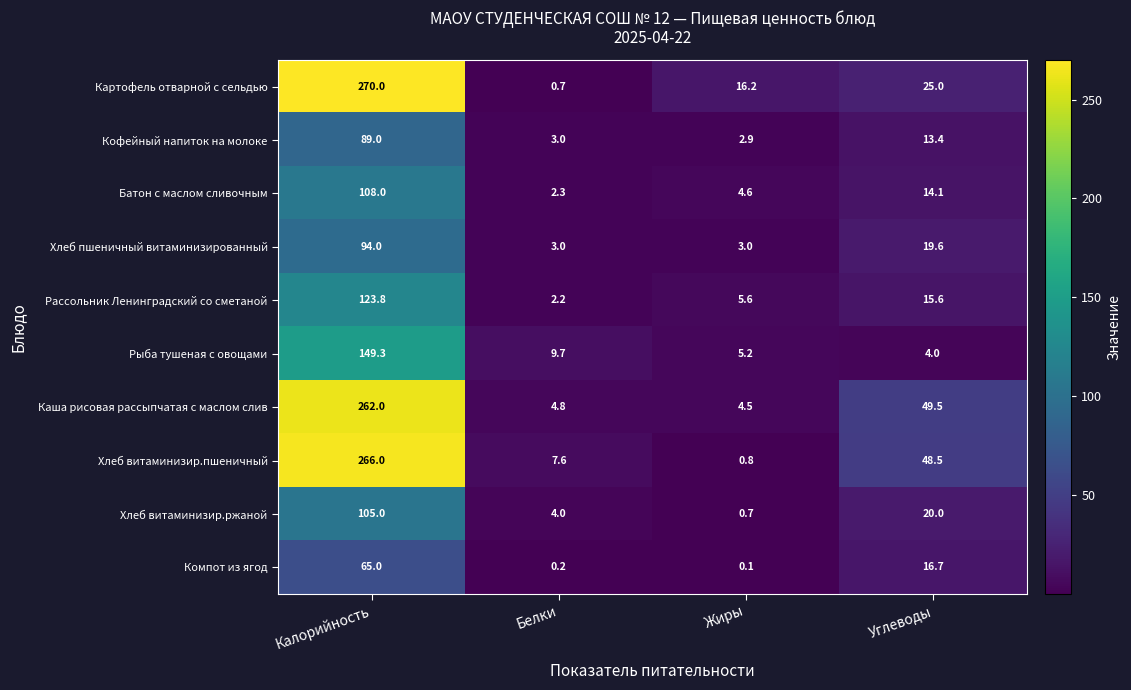

What value does the Кофейный напиток на молоке series have at Калорийность?

89.0